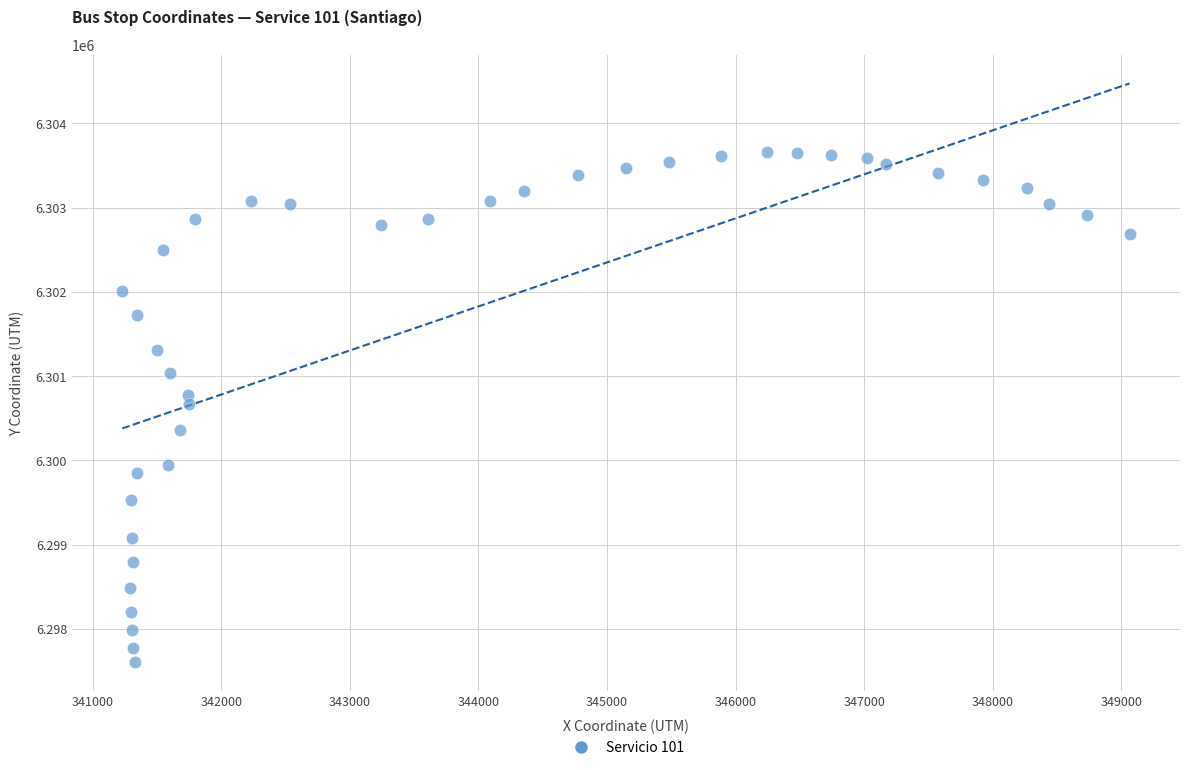

What is the range of X values (max minus min)?

7834.4